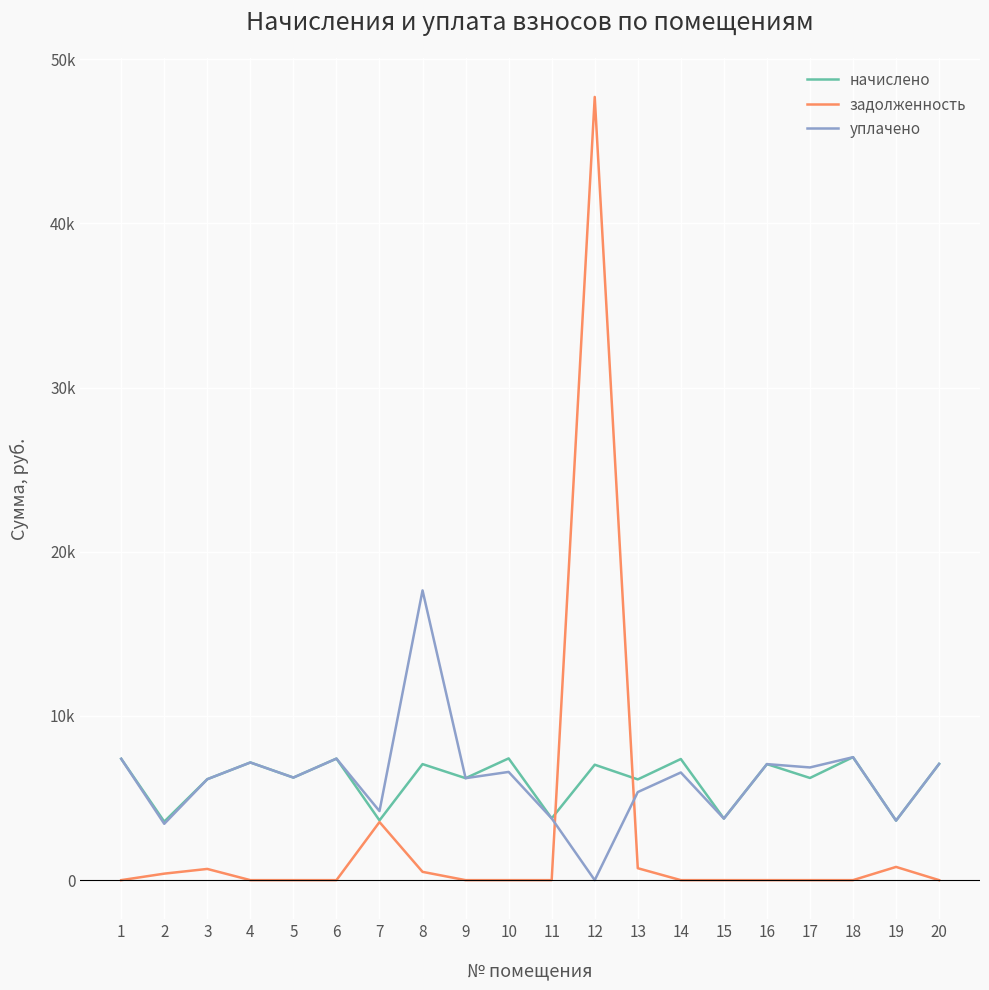

True or false: уплачено has more than 1 interior local peaks.

True